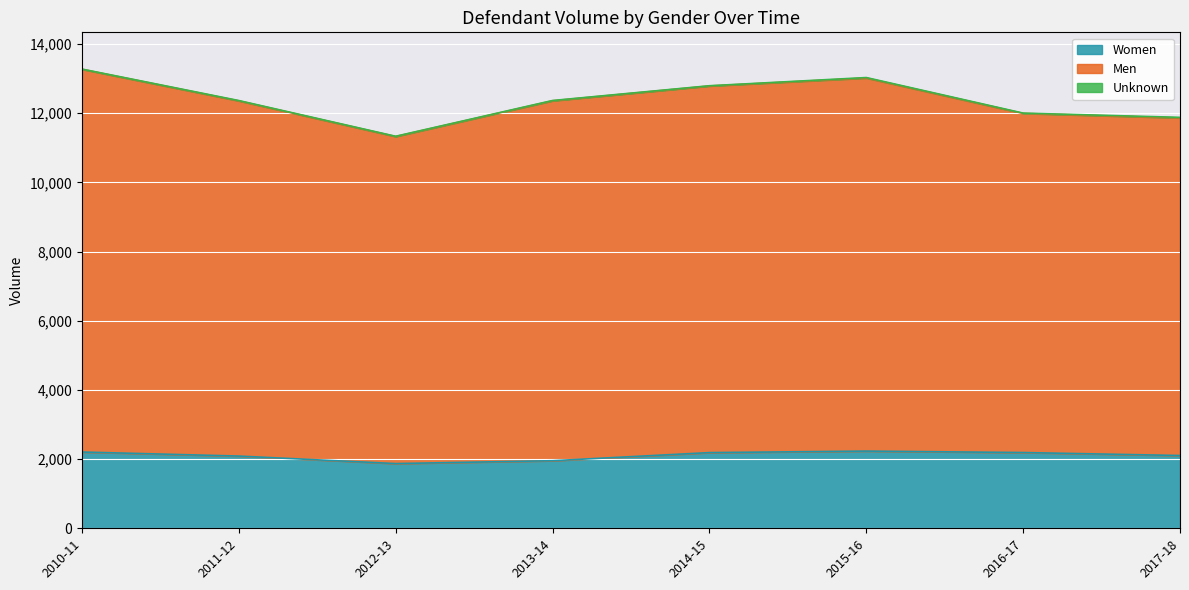

True or false: Men has more than 2 interior local peaks.

False